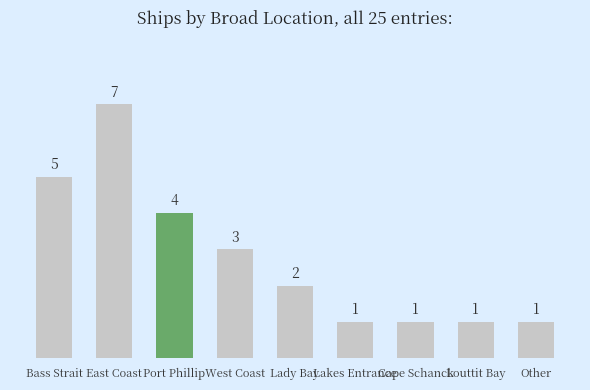

Count the values in the range 1 to 4.

7